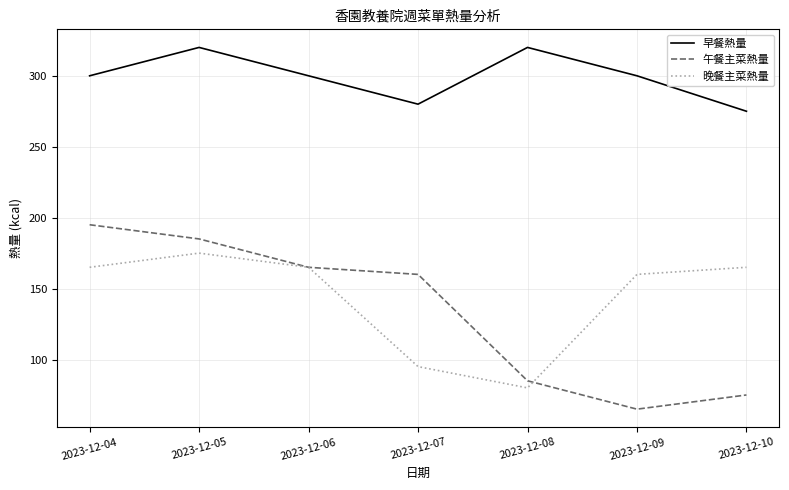

How many 早餐熱量 values are between 280 and 320?

6